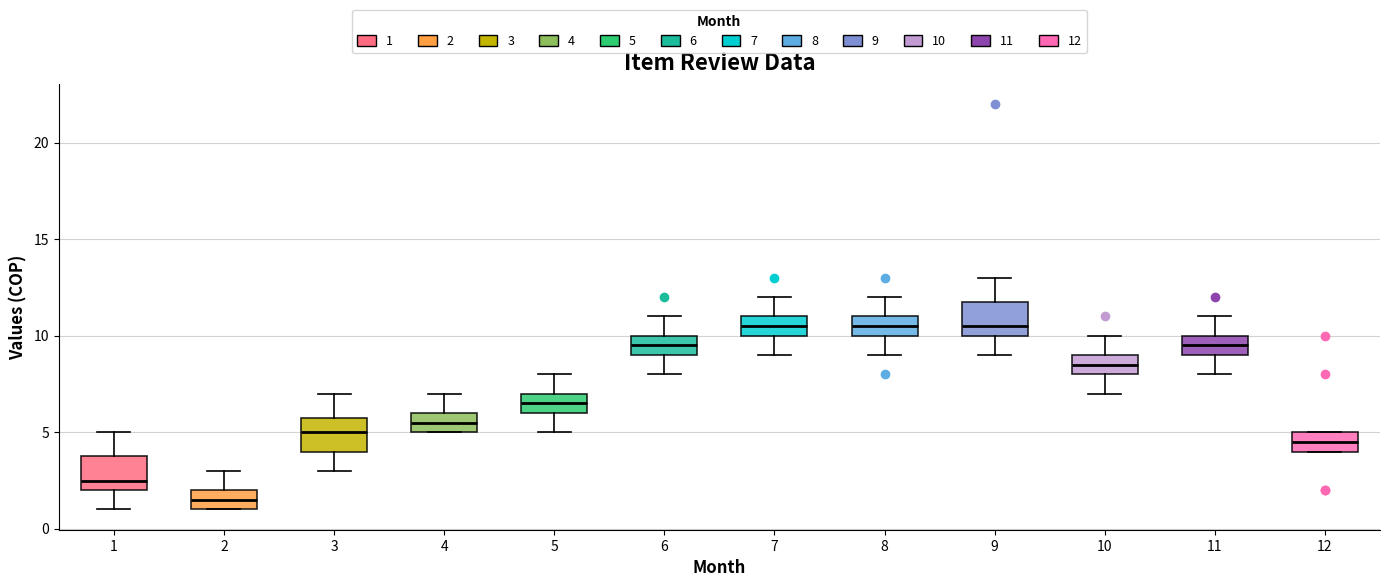

Which box's median line is the lowest?

2